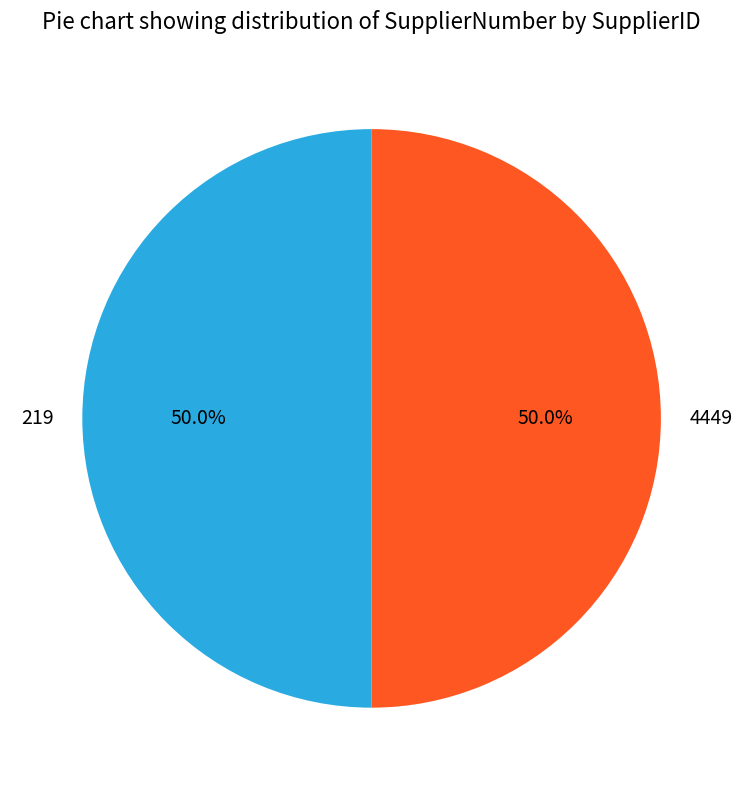

To the nearest percent, what is the average slice percentage?

50%